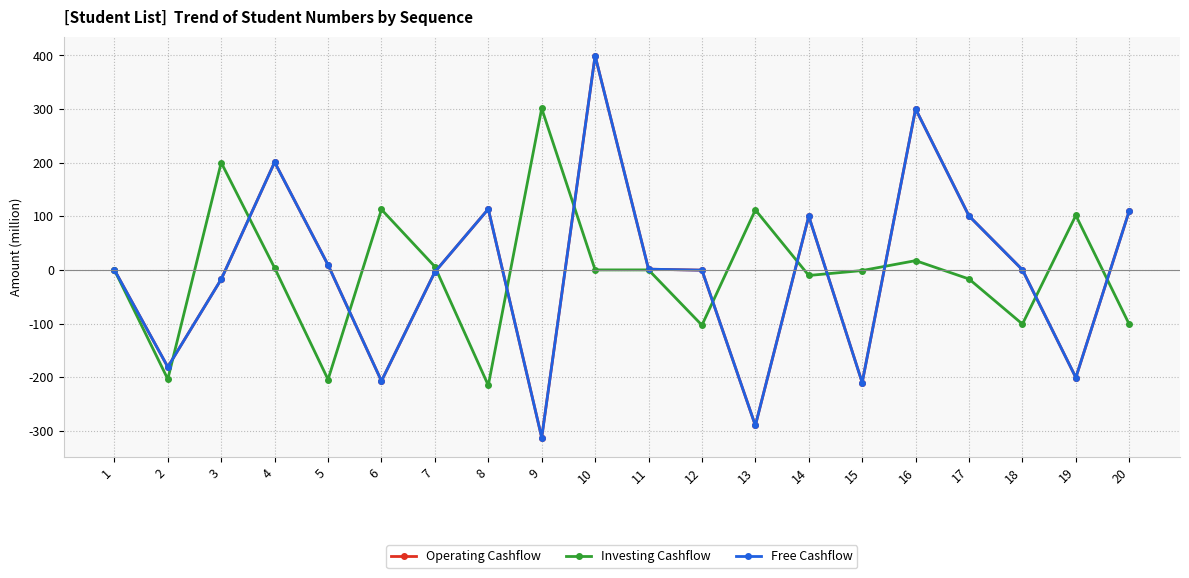

Is this an area chart (filled region under the line)?

No